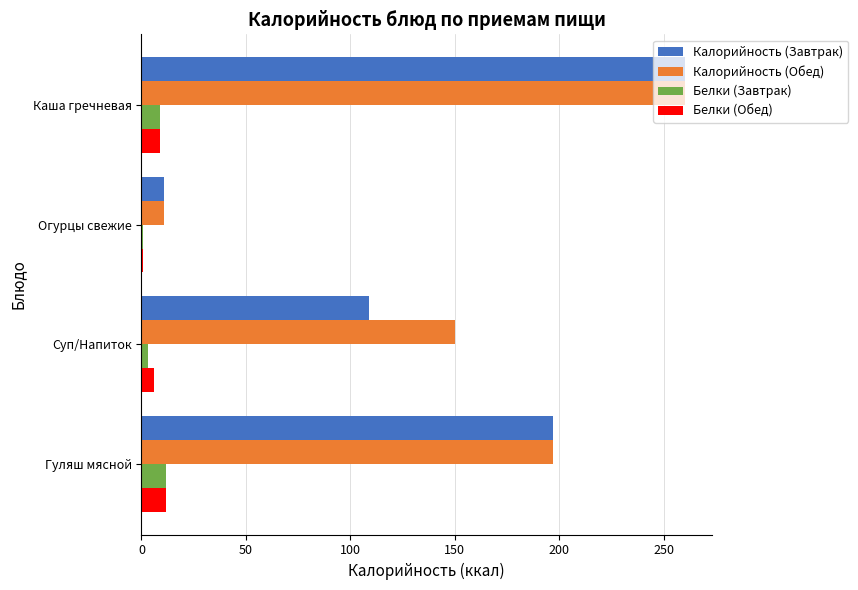

At which category does the chart reach its peak across all series?

Каша гречневая